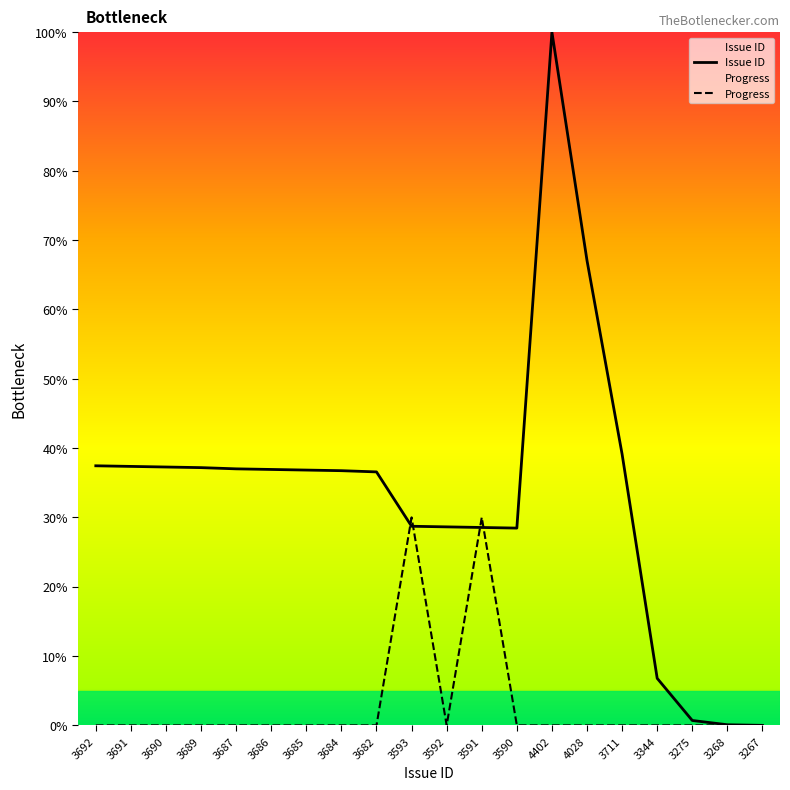

At which category does Progress reach its first local peak?

3593